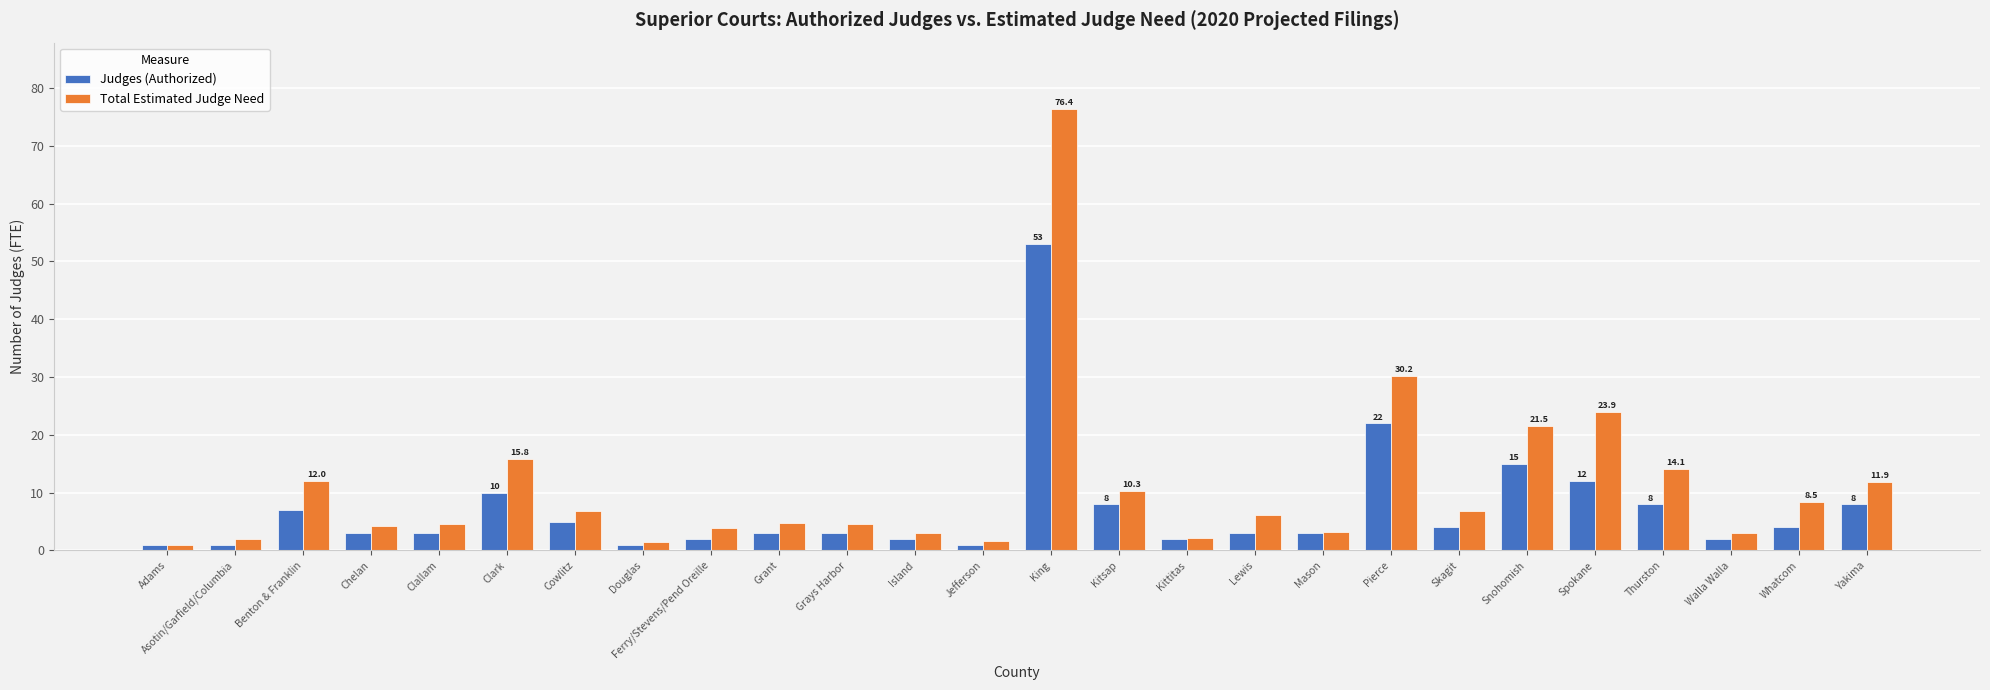

What is the label of the 17th bar from the left?

Lewis